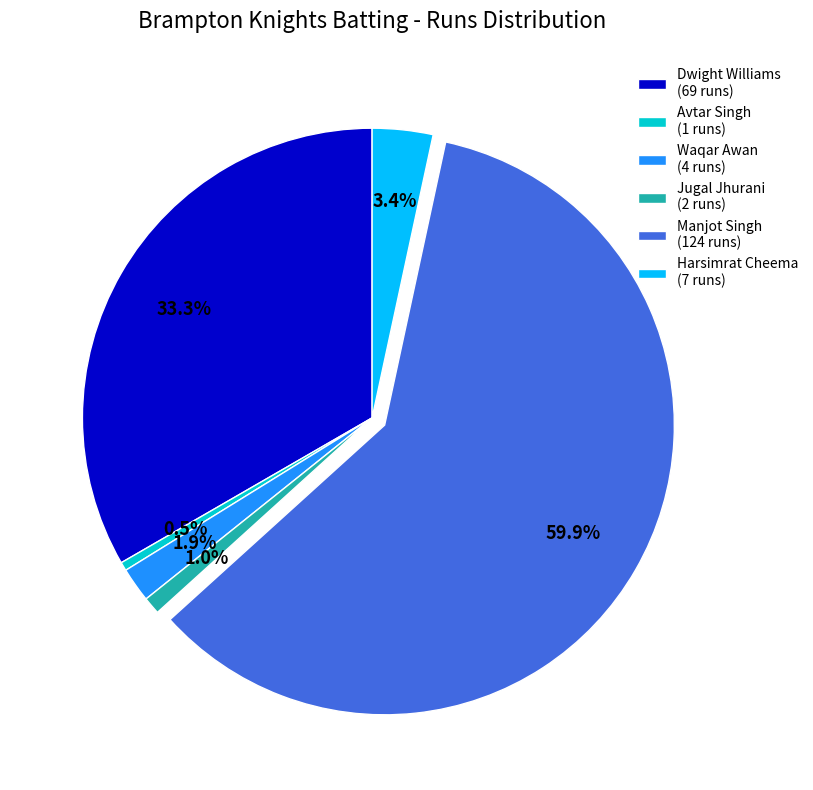

What percentage is NOT represented by Harsimrat Cheema (7 runs)?

96.6%